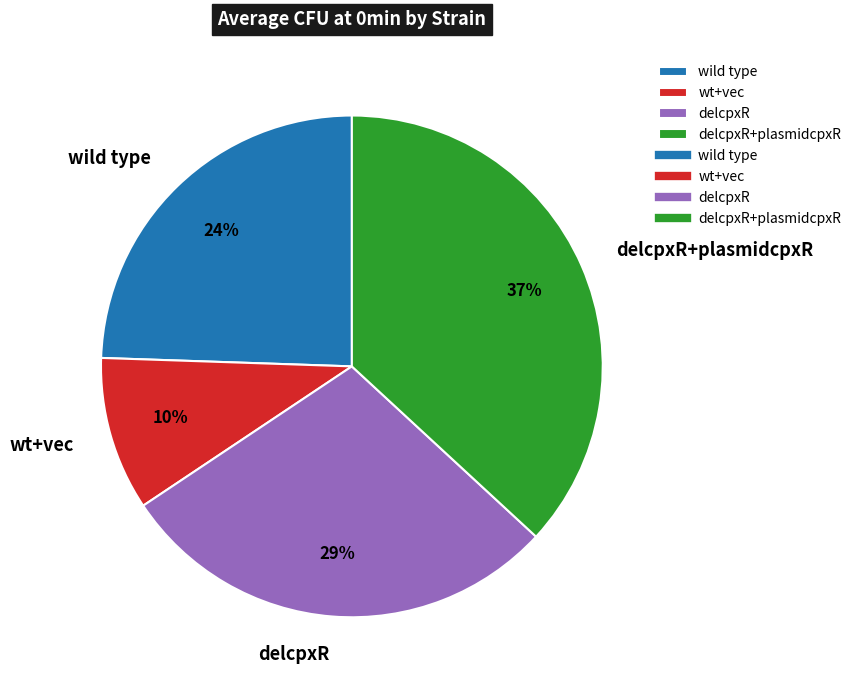

Is delcpxR+plasmidcpxR the majority of the pie?

No